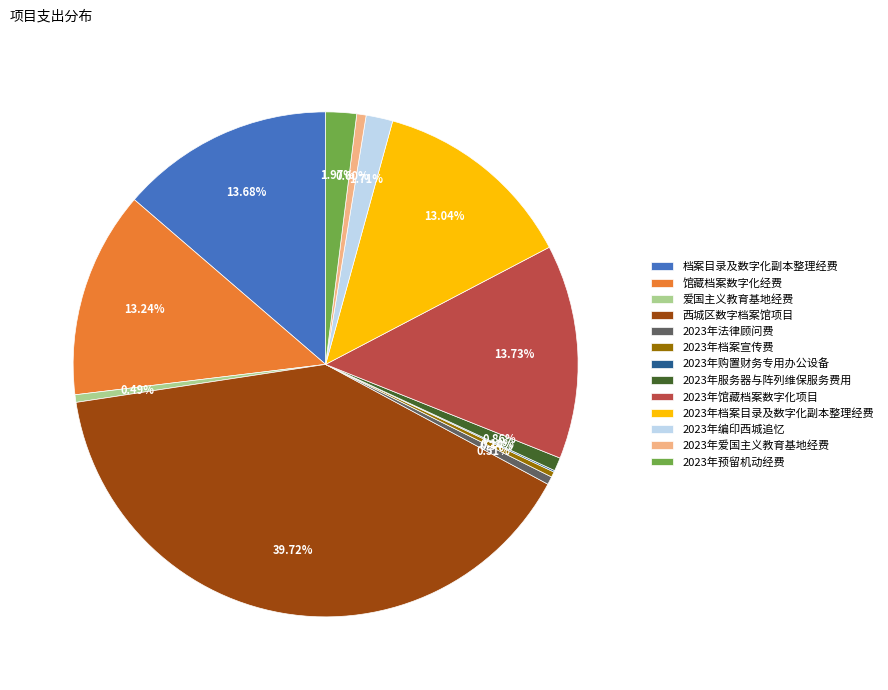

What is the ratio of the value at 2023年预留机动经费 to the value at 2023年馆藏档案数字化项目?

0.1